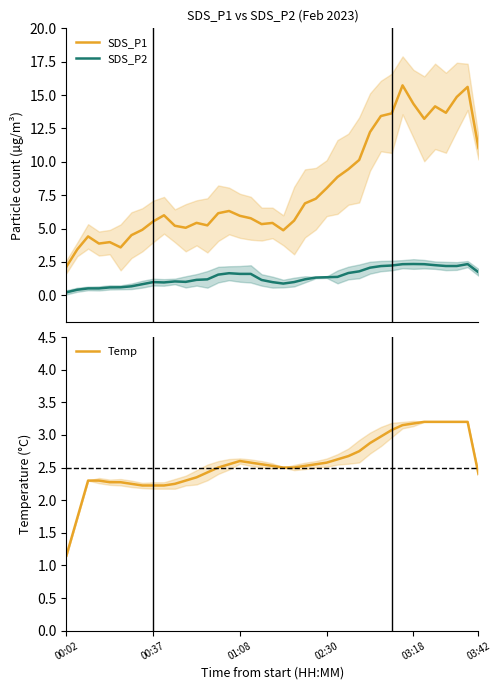

Is it true that SDS_P1 equals 5.4 at 12?

True